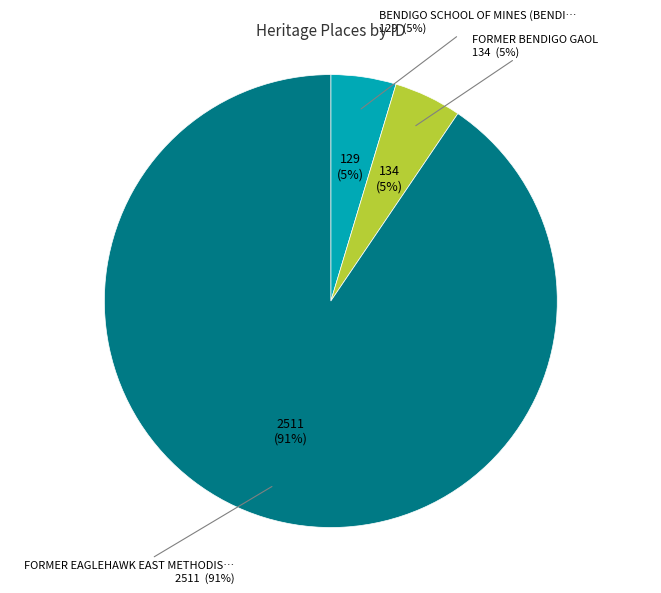

Does any single category account for the majority?

Yes